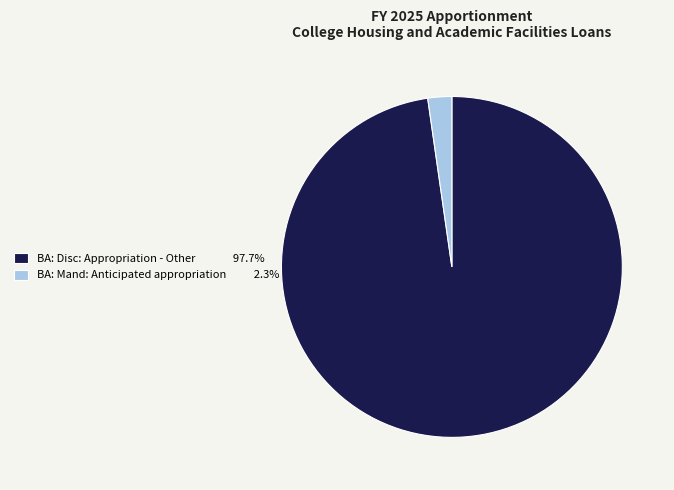

How many segments does this pie chart have?

2